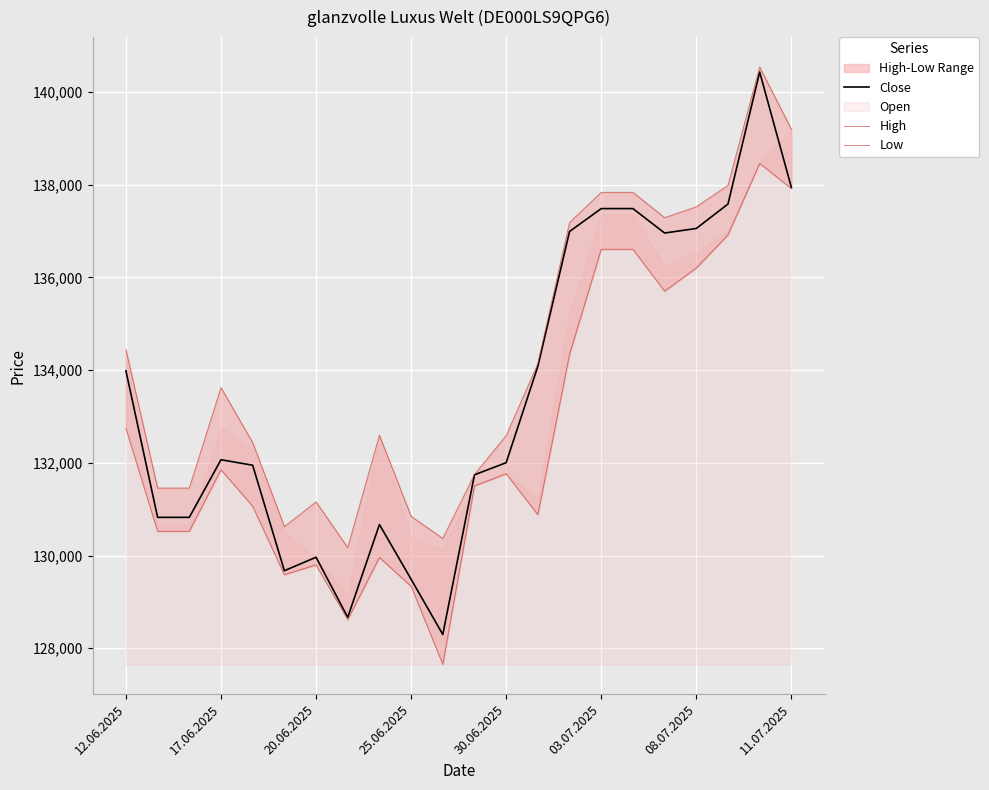

What value does the Close series have at 11.07.2025, to the nearest 100?

137900